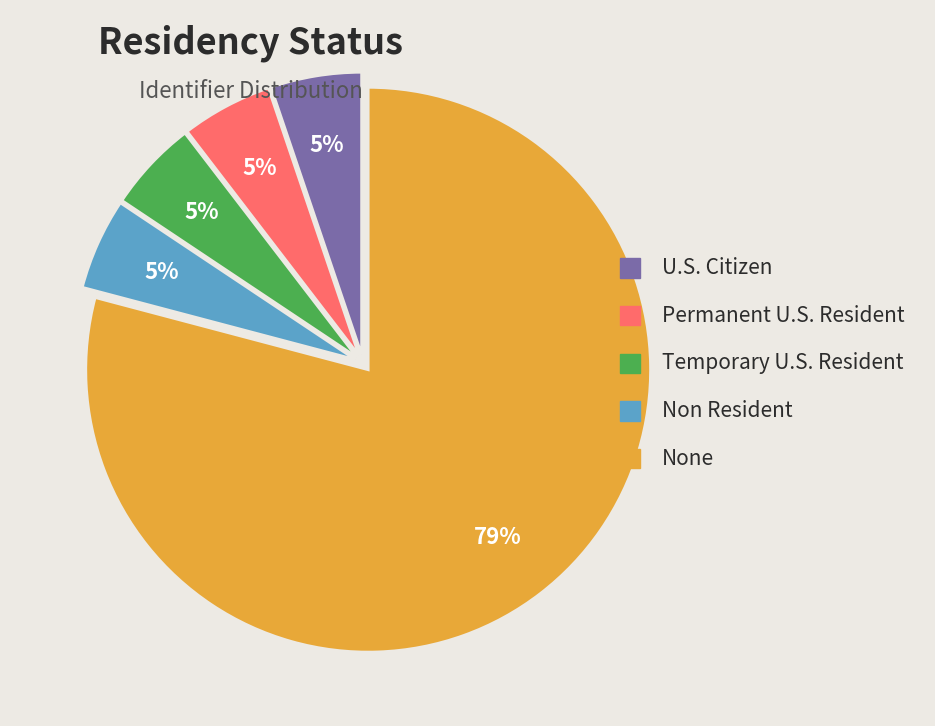

Which slice represents more than half of the pie?

None